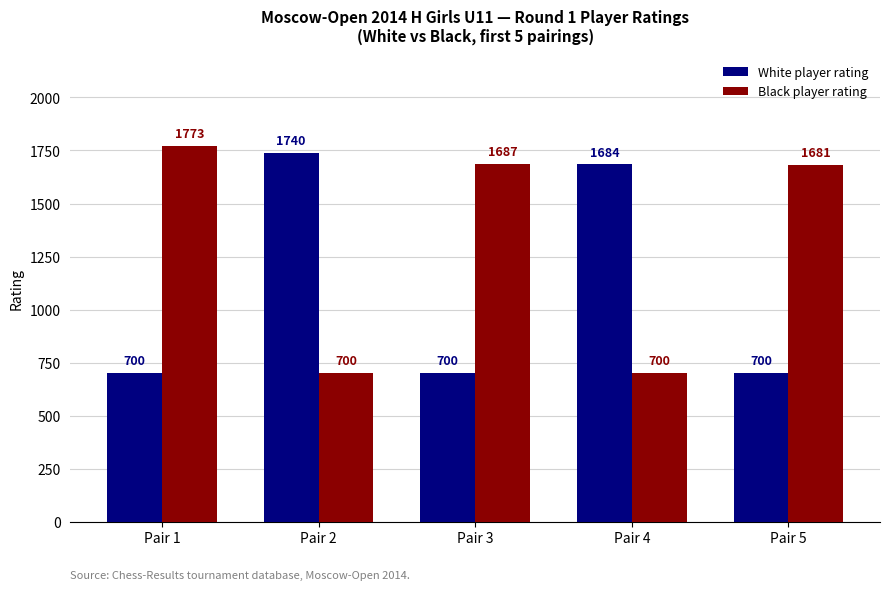

What is the highest value of the Black player rating series?

1773